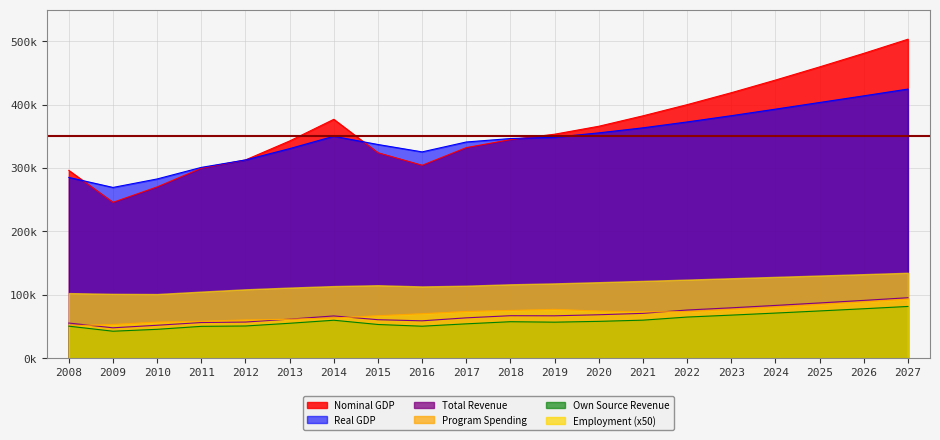

True or false: Total Revenue and Own Source Revenue intersect in this chart.

False